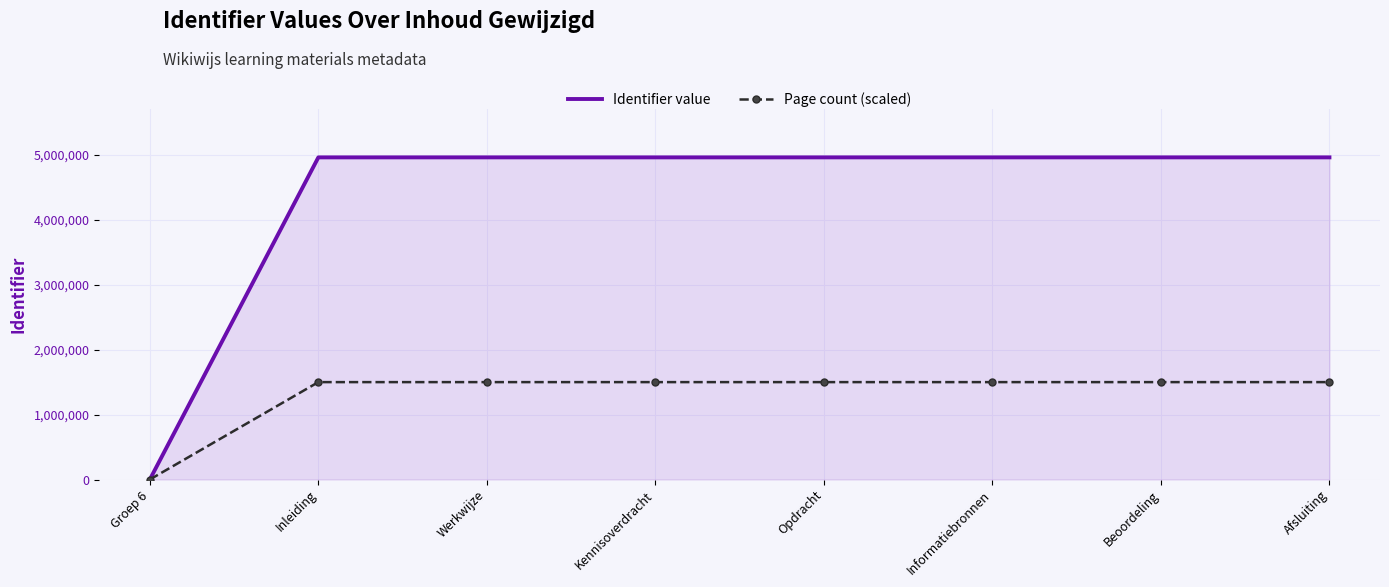

Which category has the highest value across all series?

Afsluiting